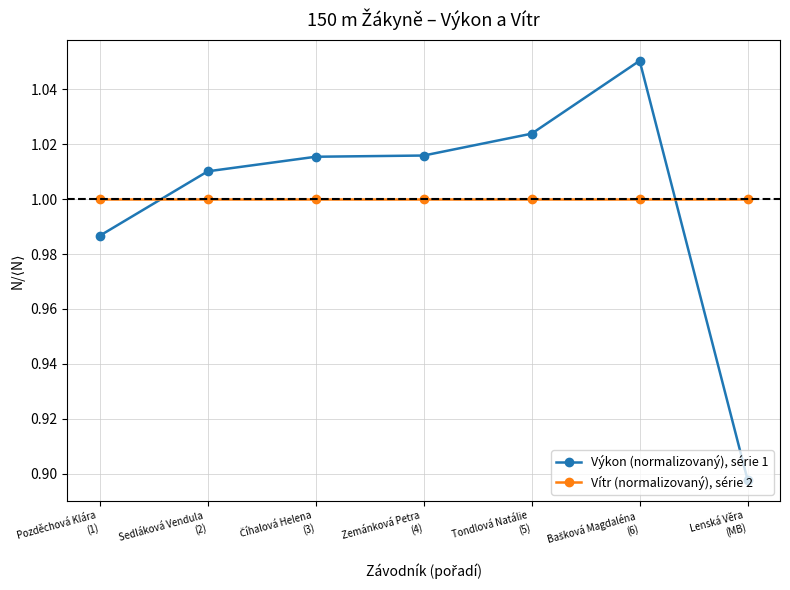

True or false: Výkon (normalizovaný), série 1 has more than 2 interior local peaks.

False